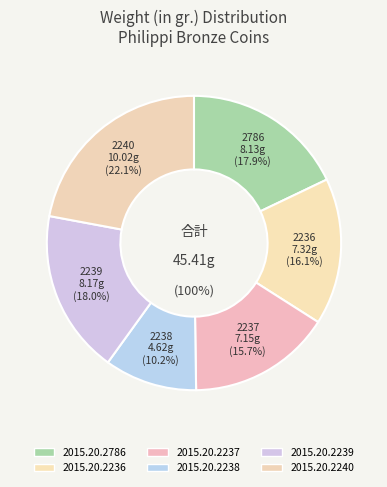

Which slice is the smallest?

2015.20.2238